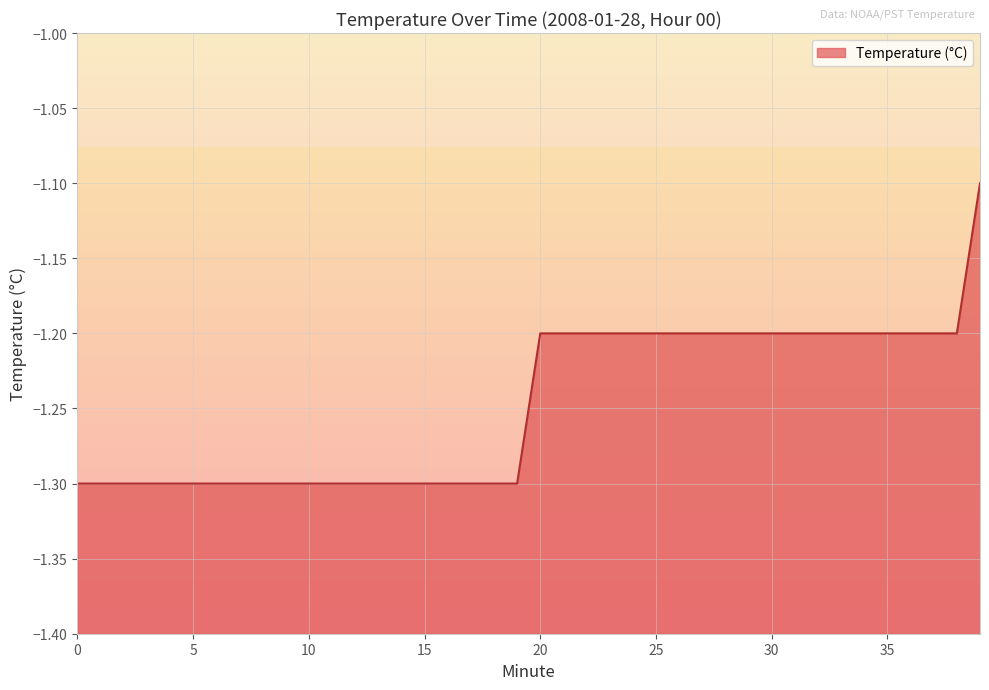

Reading left to right, transcribe all the data shown in this chart.

0=-1.3	1=-1.3	2=-1.3	3=-1.3	4=-1.3	5=-1.3	6=-1.3	7=-1.3	8=-1.3	9=-1.3	10=-1.3	11=-1.3	12=-1.3	13=-1.3	14=-1.3	15=-1.3	16=-1.3	17=-1.3	18=-1.3	19=-1.3	20=-1.2	21=-1.2	22=-1.2	23=-1.2	24=-1.2	25=-1.2	26=-1.2	27=-1.2	28=-1.2	29=-1.2	30=-1.2	31=-1.2	32=-1.2	33=-1.2	34=-1.2	35=-1.2	36=-1.2	37=-1.2	38=-1.2	39=-1.1